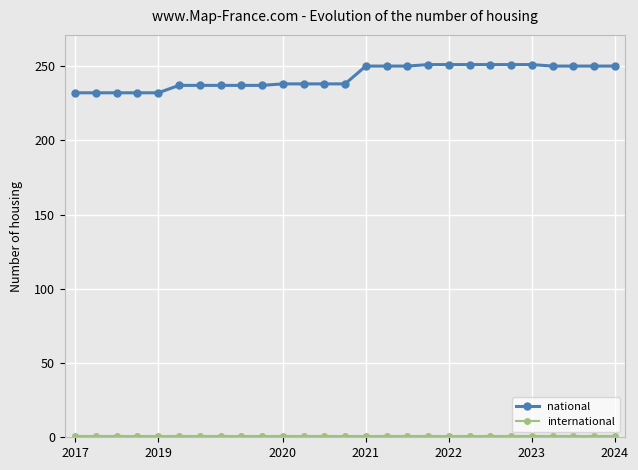

Which series has the widest spread of values?

national